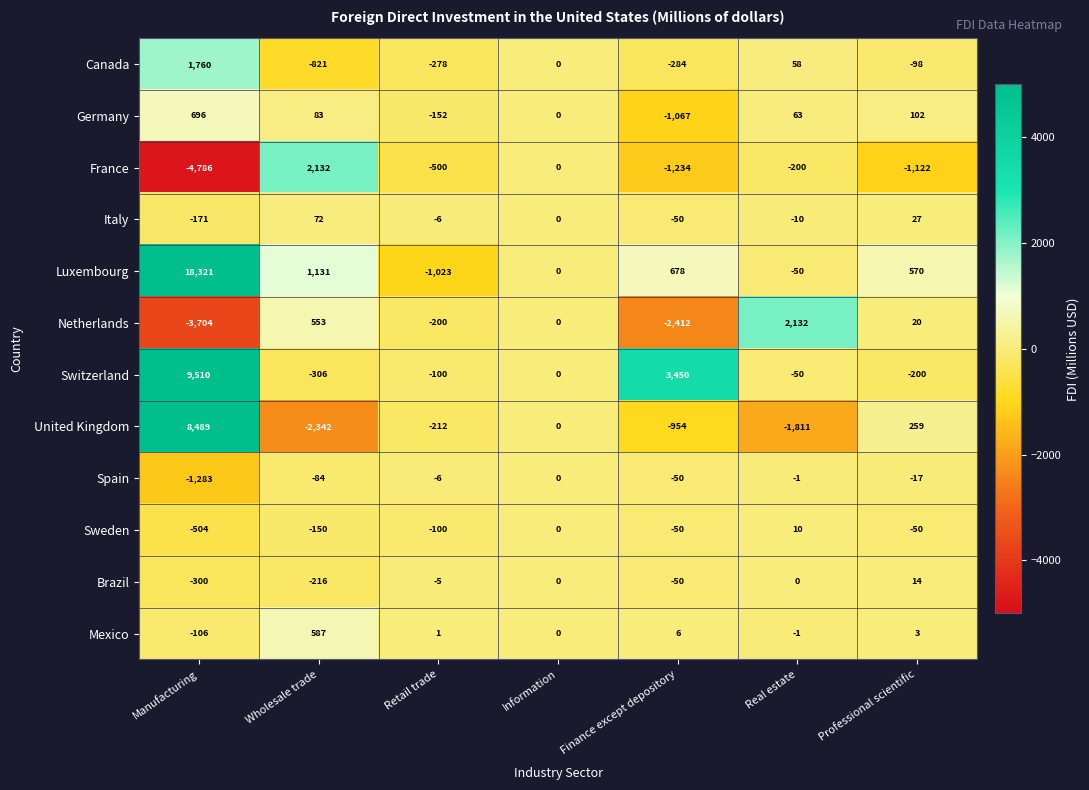

What is the total value across all series at Finance except depository?

-2017